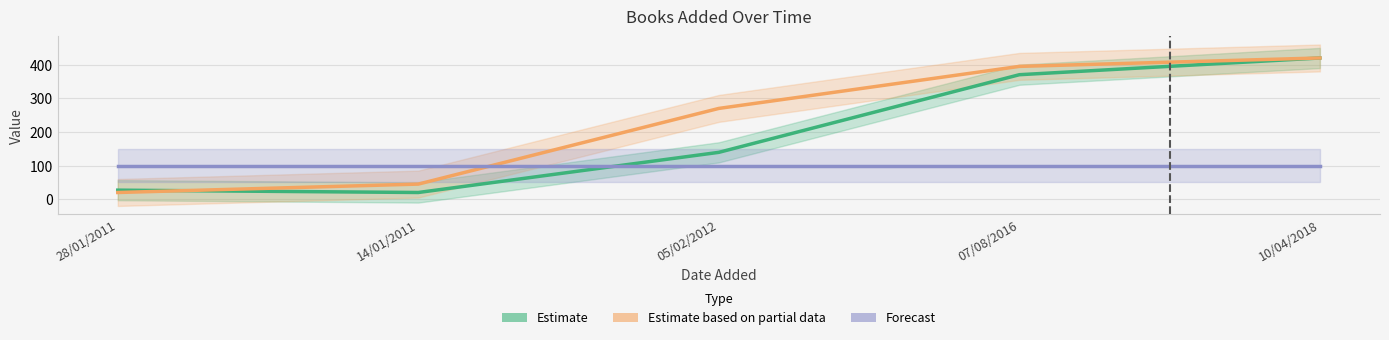

How many distinct data groups are displayed?

3